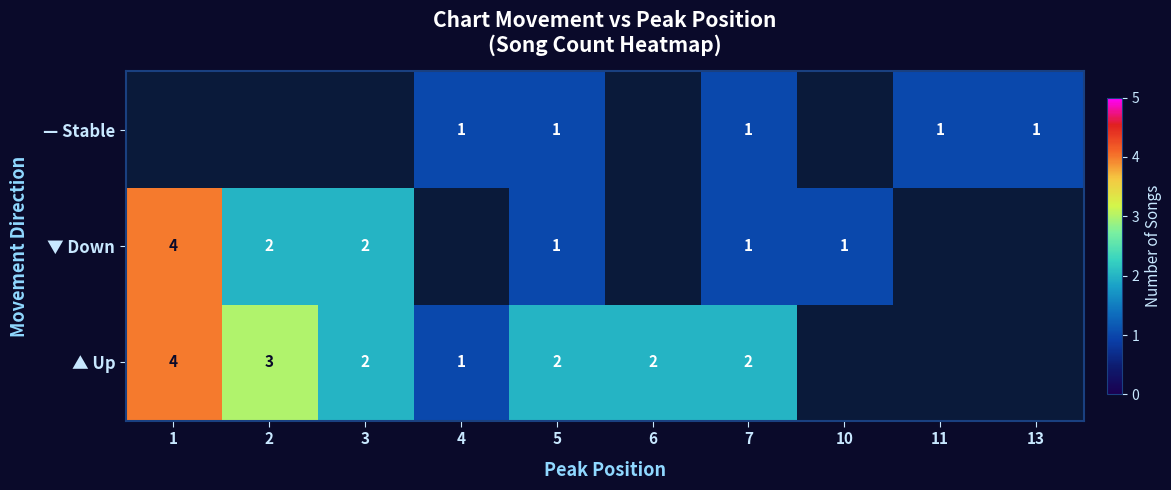

How many series are shown in this chart?

3